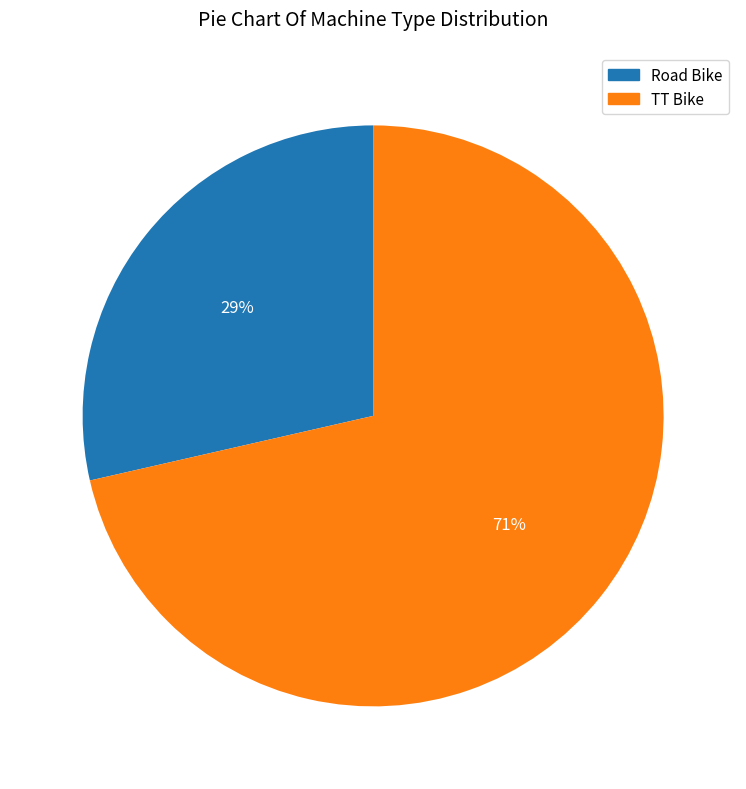

Which has a higher value, Road Bike or TT Bike?

TT Bike